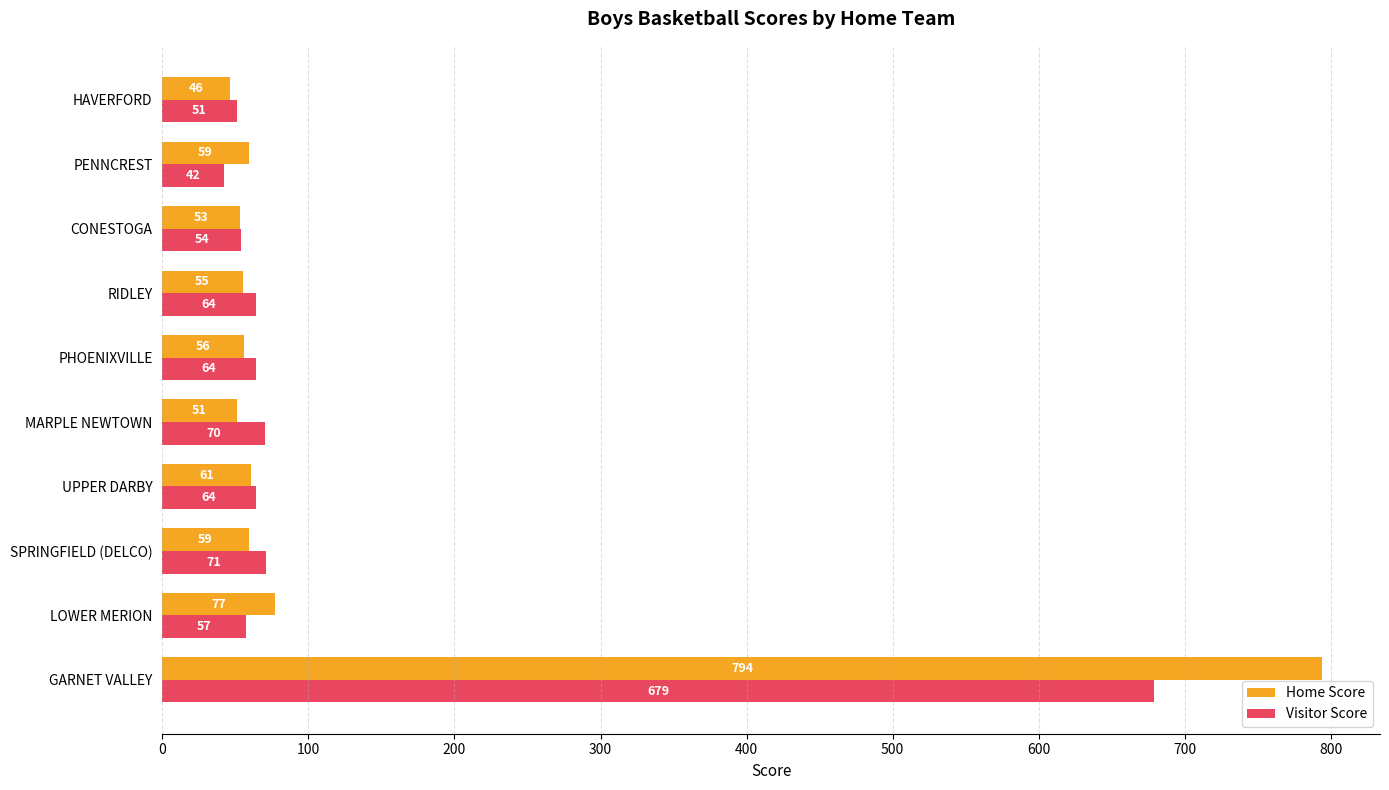

Which label corresponds to the smallest value in the chart?

PENNCREST